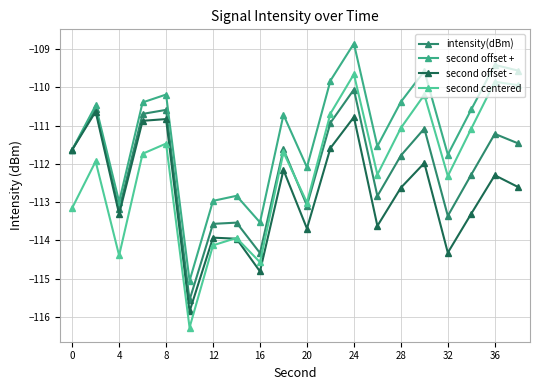

Is this an area chart (filled region under the line)?

No